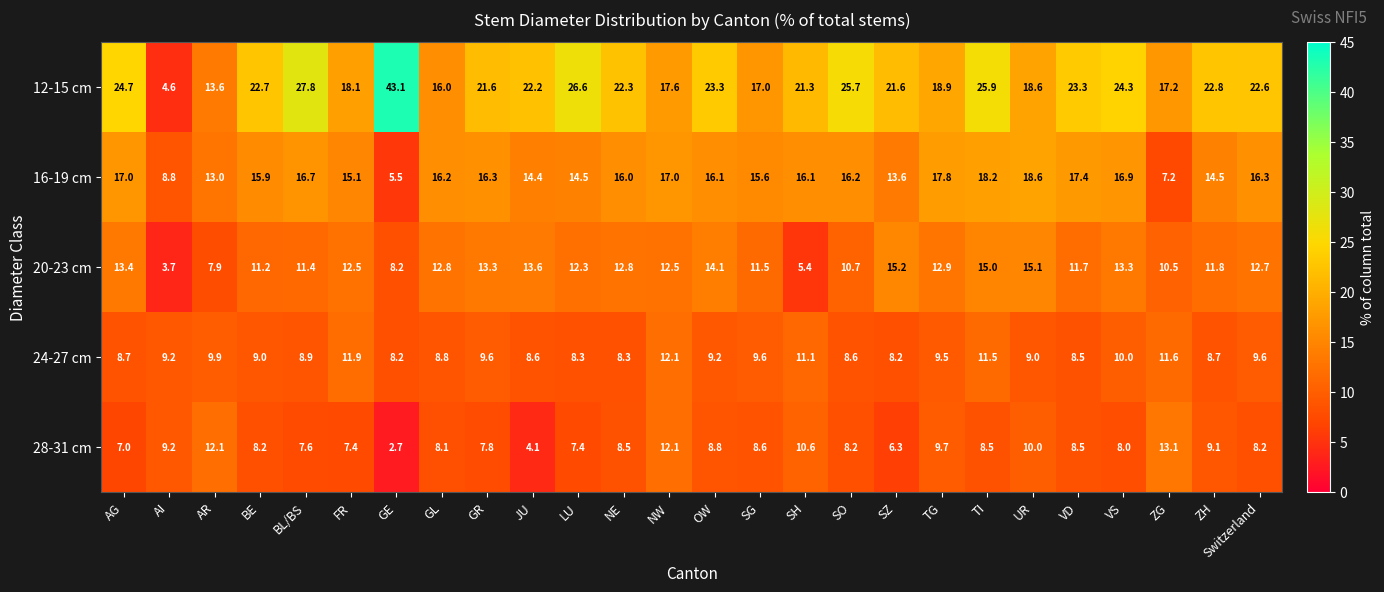

What is the difference between the maximum and minimum values in the 20-23 cm series?

11.5